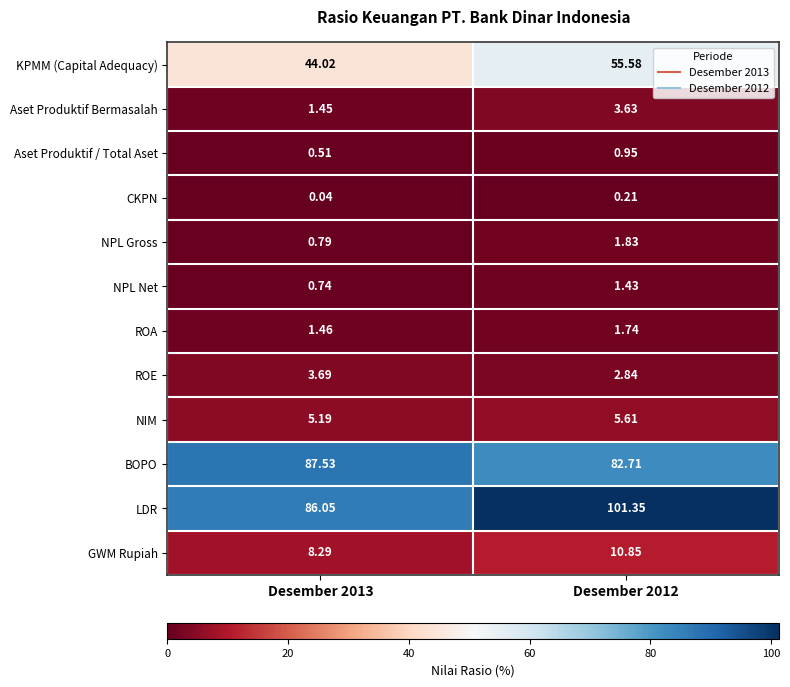

Which series has the largest total across all categories?

LDR